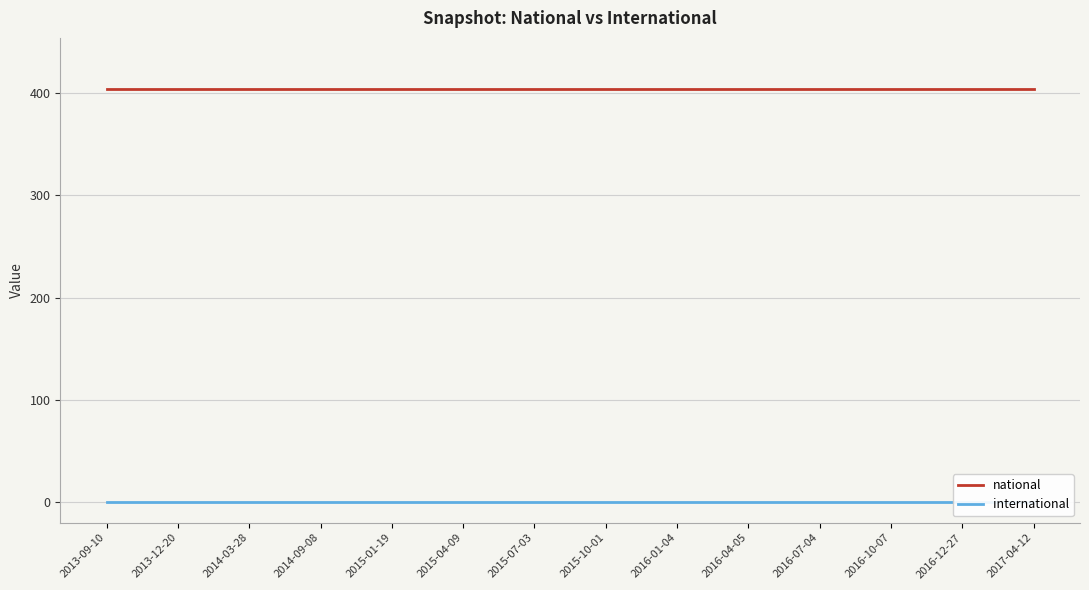

Which label corresponds to the largest value in the chart?

2013-09-10